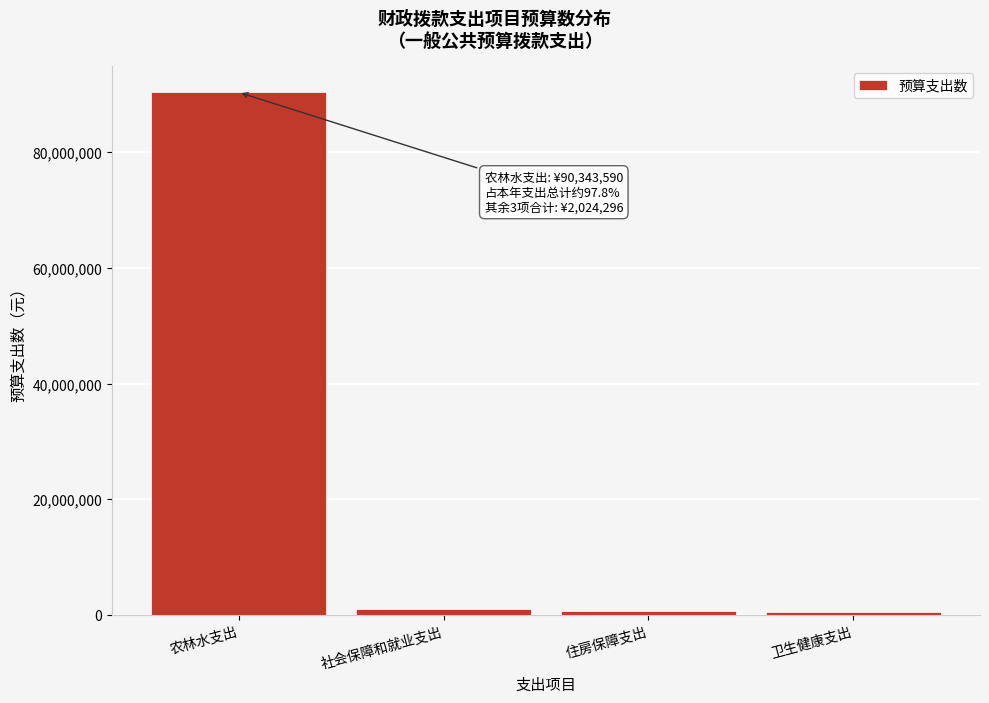

What is the sum of all values?

92367885.5